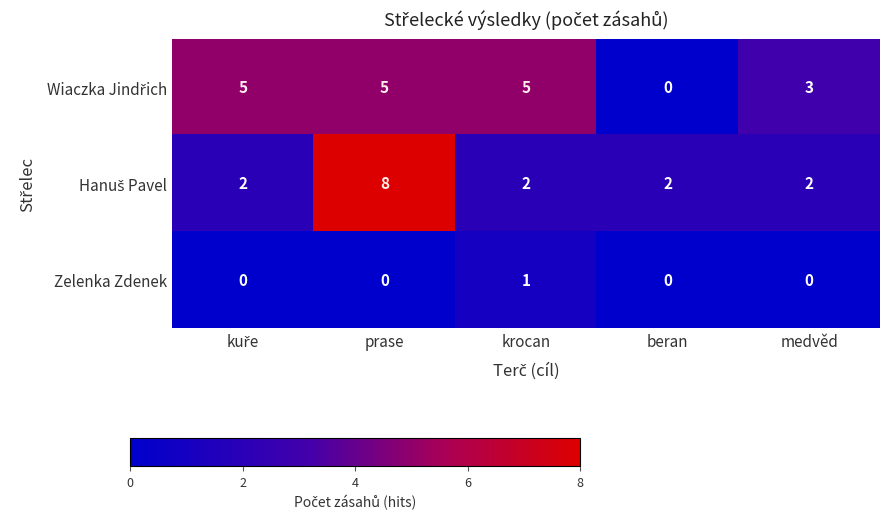

How many Zelenka Zdenek values are between 0 and 1?

5